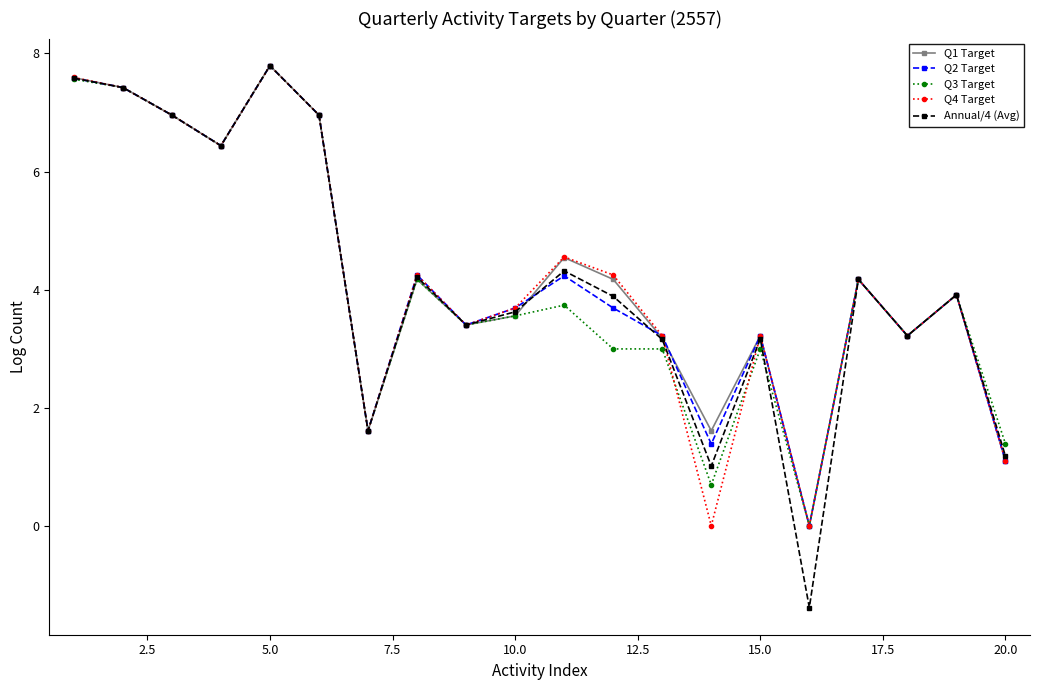

What is the value of the Q2 Target point at the 13th from the left?

3.2